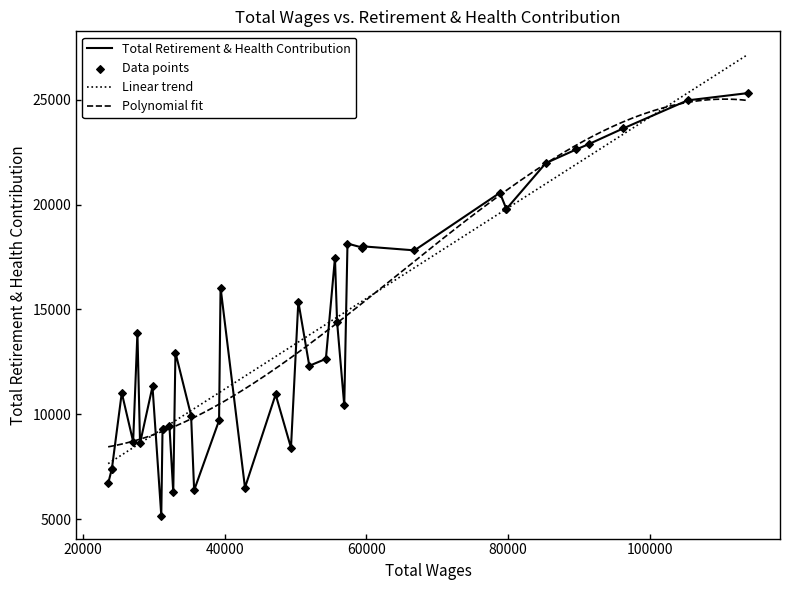

What is the minimum value for Polynomial fit?

8451.2